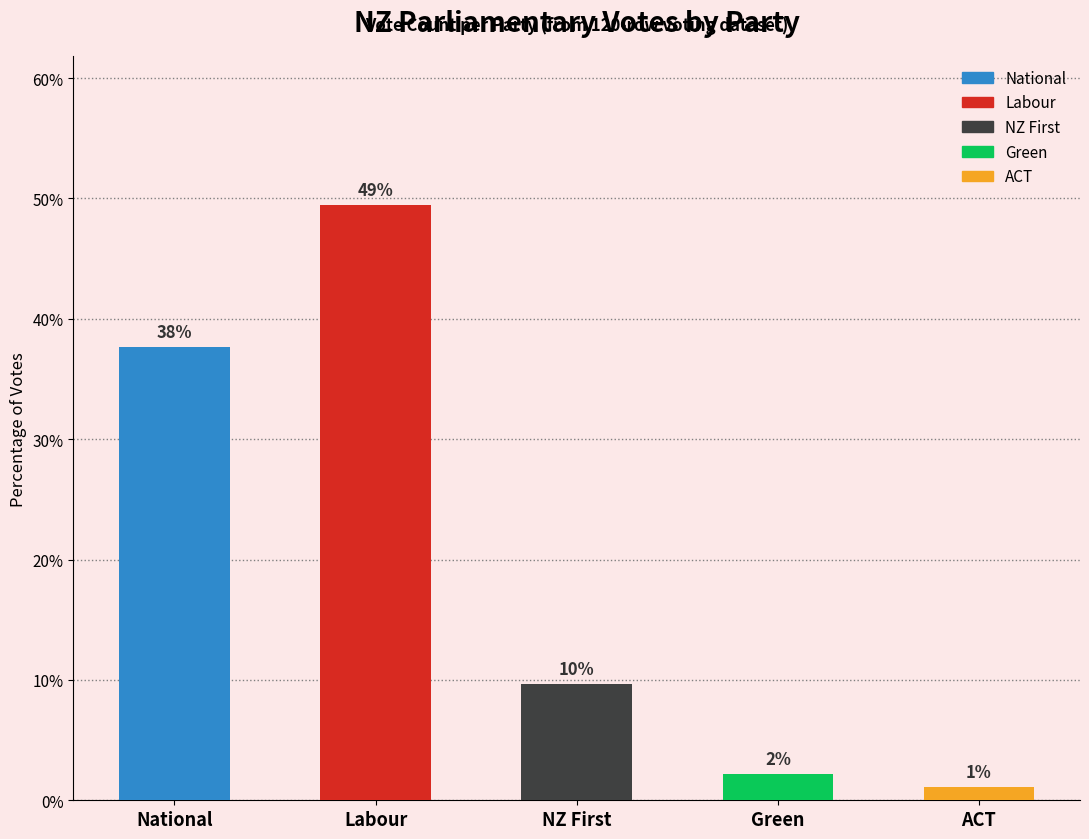

Is it true that NZ First equals -5 at Labour?

False